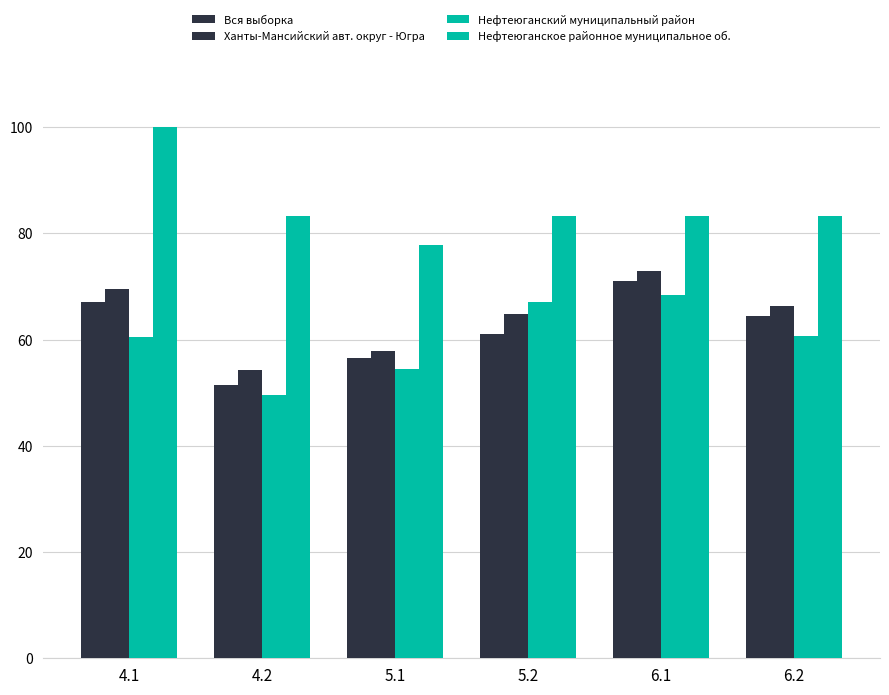

How many bars are there in total?

24